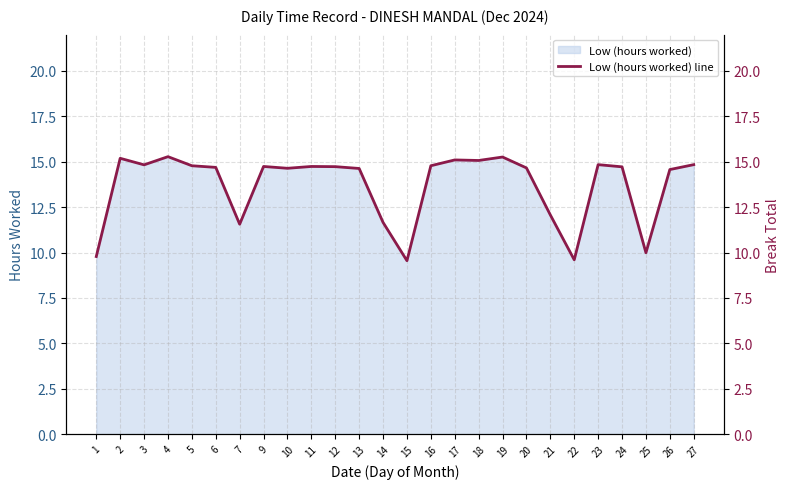

True or false: there are more than 0 points higher than both neighbors.

True